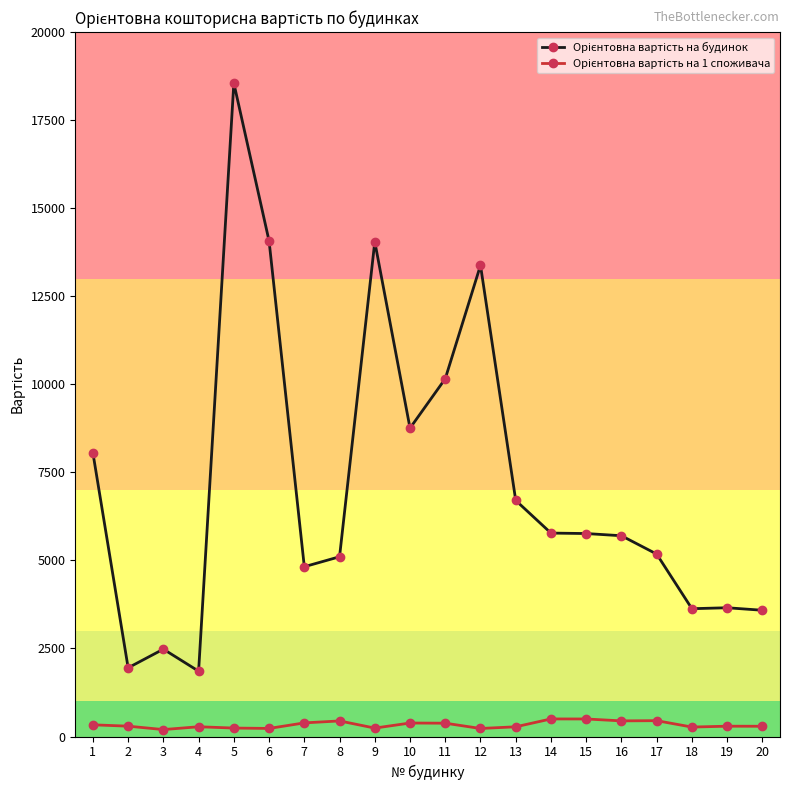

At which category is the sum across all series the highest?

5